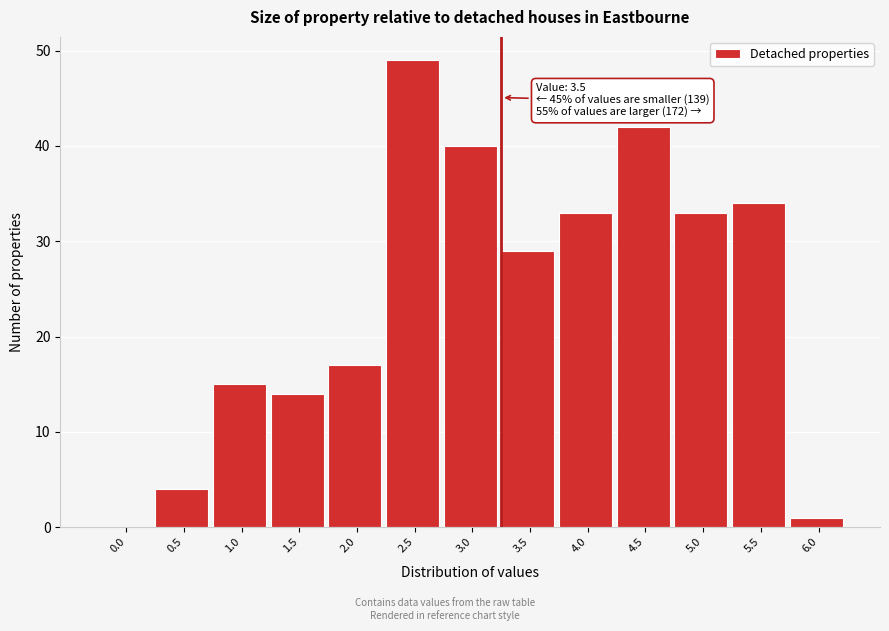

Reading right to left, list all the values displayed in this chart.

6.0=1	5.5=34	5.0=33	4.5=42	4.0=33	3.5=29	3.0=40	2.5=49	2.0=17	1.5=14	1.0=15	0.5=4	0.0=0